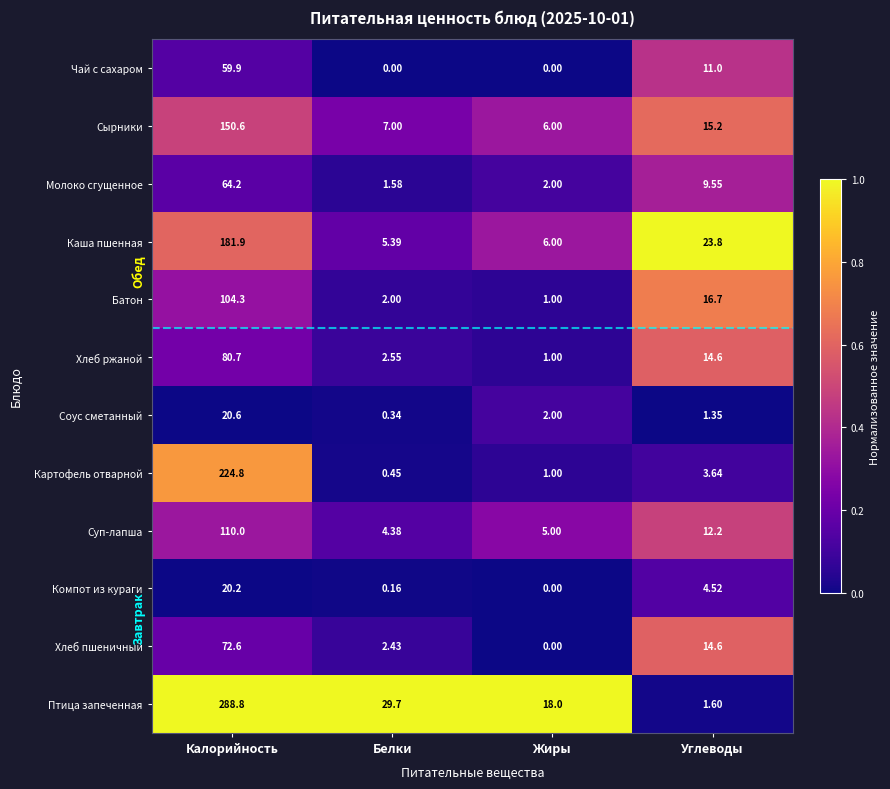

Which category has the highest value in the Батон series?

Калорийность